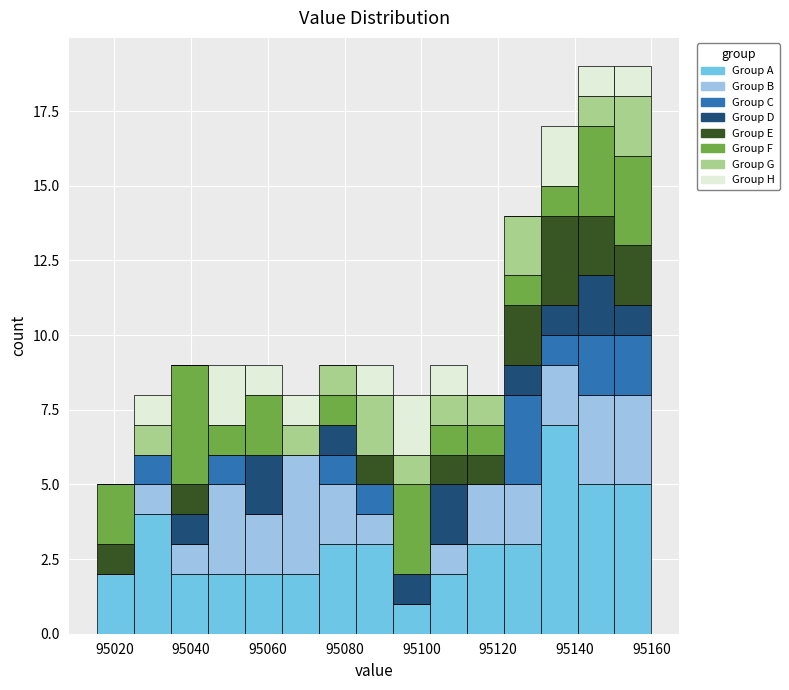

Reading left to right, list every stacked bar in this chart as the range it spans on the x-axis followed by its total height. Neither the bar edges nor the heights are printed on the chart, so give them approximately, as read against the axes.

95016 to 95026: 5
95026 to 95034: 8
95034 to 95044: 9
95044 to 95054: 9
95054 to 95064: 9
95064 to 95074: 8
95074 to 95082: 9
95082 to 95092: 9
95092 to 95102: 8
95102 to 95112: 9
95112 to 95122: 8
95122 to 95132: 14
95132 to 95140: 17
95140 to 95150: 19
95150 to 95160: 19